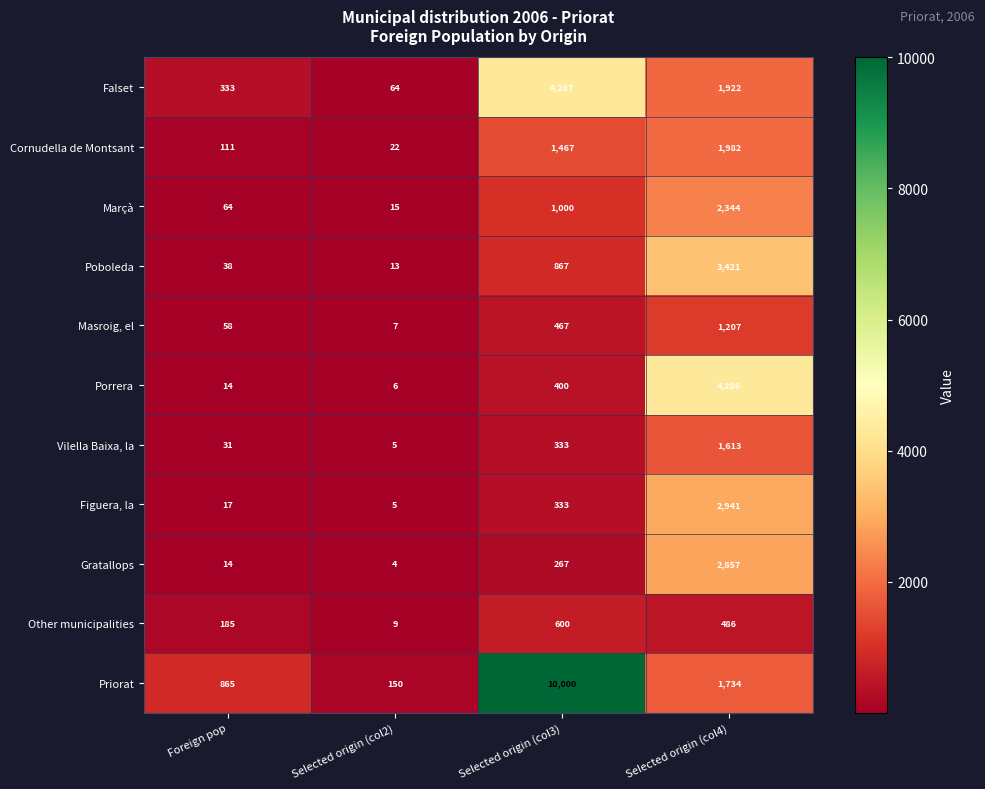

At which category is the sum across all series the highest?

Selected origin (col4)